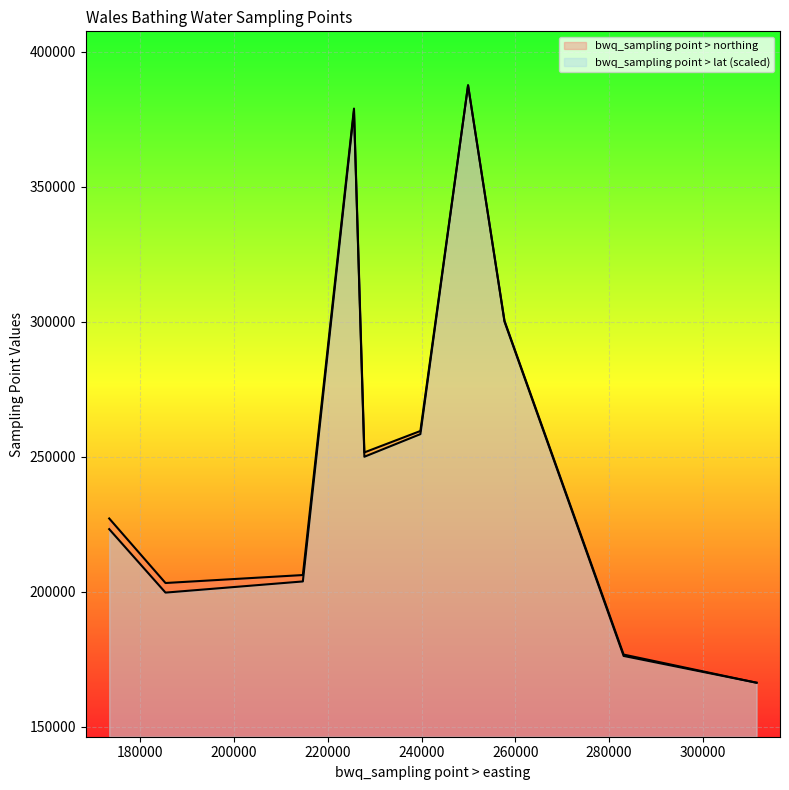

At how many categories does at least one series exceed 199789?

8